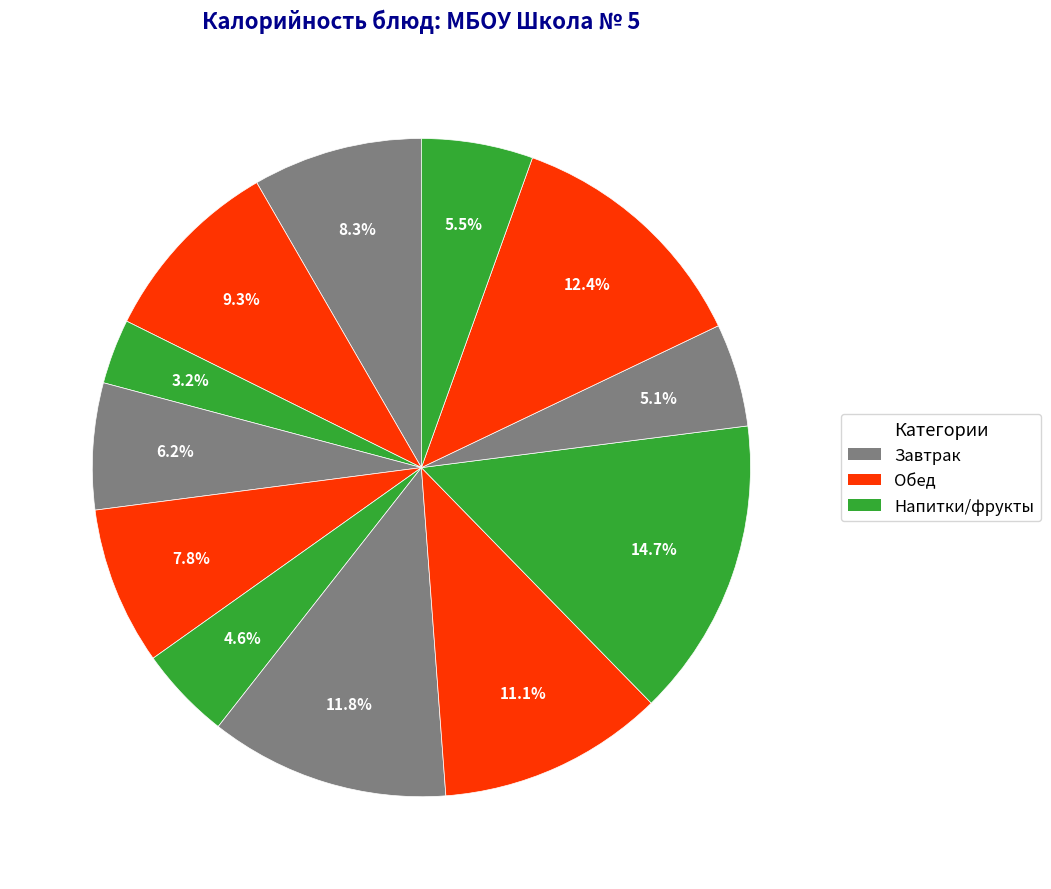

How many segments does this pie chart have?

12